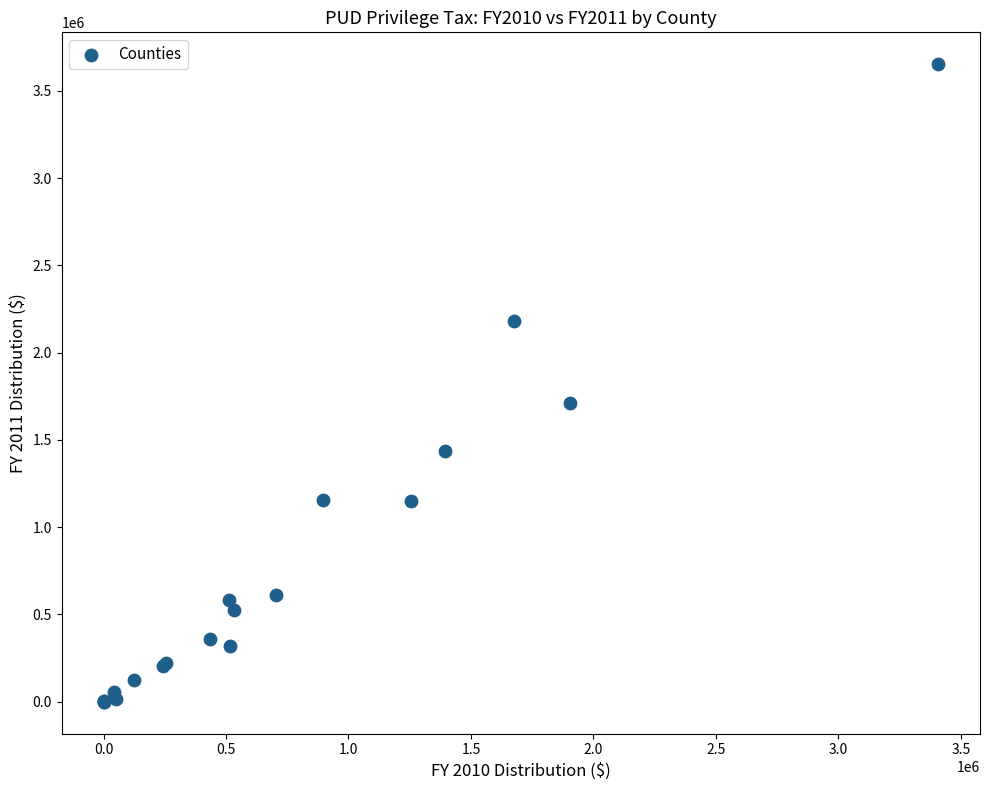

What Y value in the scatter plot is closest to 1826060?

1712062